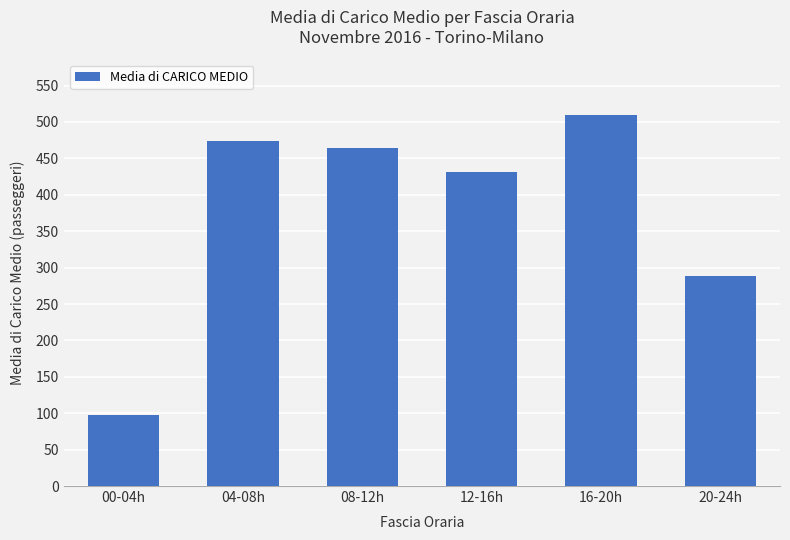

What is the difference between the maximum and minimum values?

412.5